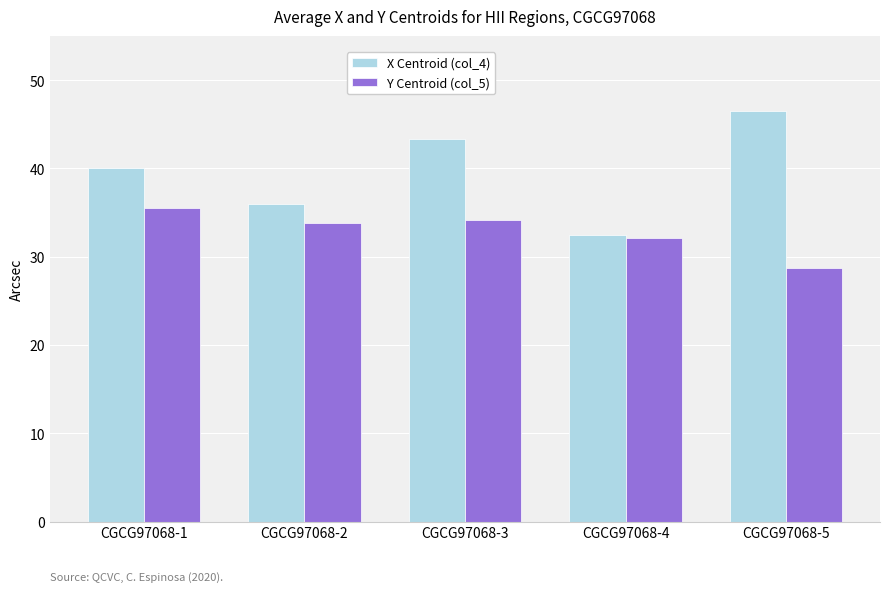

What is the spread (max minus min) of values at CGCG97068-4?

0.3